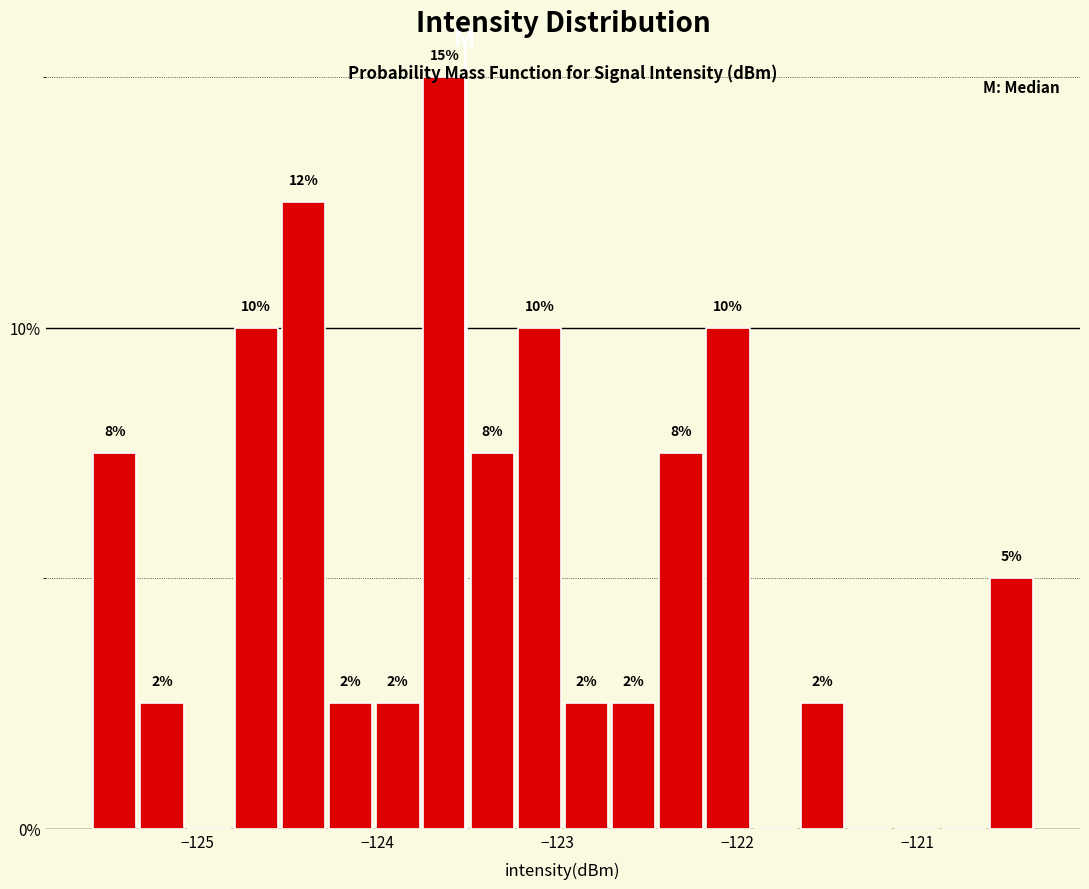

Around what value on the x-axis is the tallest bar? Give the approximate position of its centre, as read against the axis.

-123.6